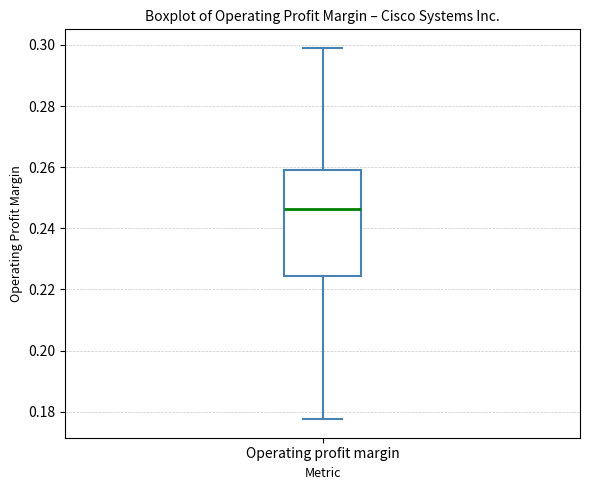

Read this box plot against the y-axis: the position of the median line, the range covered by the box, and the ends of both whiskers. The values are not printed on the chart, so give them approximately, as read against the axis.

median 0.246, box 0.224 to 0.260, whiskers 0.178 to 0.300